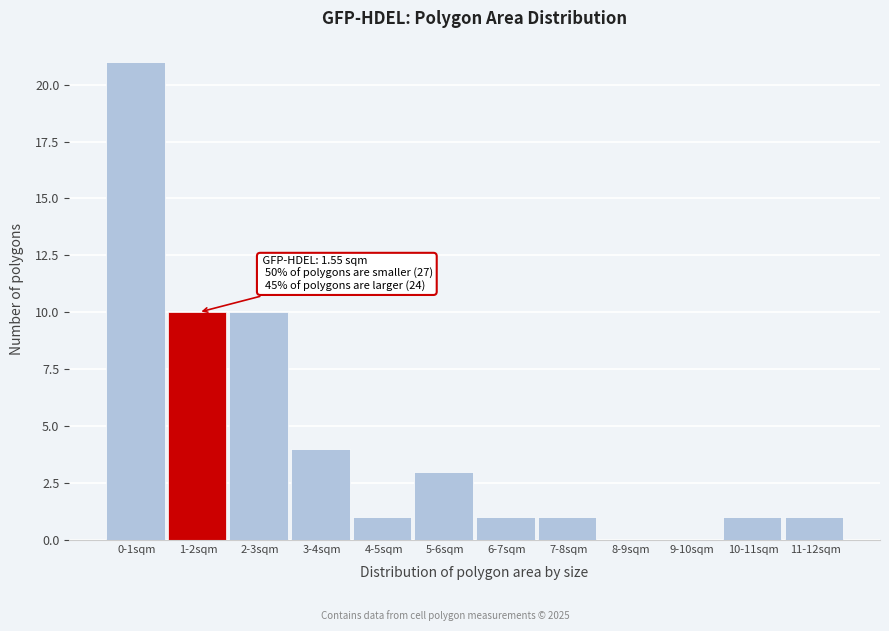

Reading right to left, extract all data points from this chart.

11-12sqm=1	10-11sqm=1	9-10sqm=0	8-9sqm=0	7-8sqm=1	6-7sqm=1	5-6sqm=3	4-5sqm=1	3-4sqm=4	2-3sqm=10	1-2sqm=10	0-1sqm=21